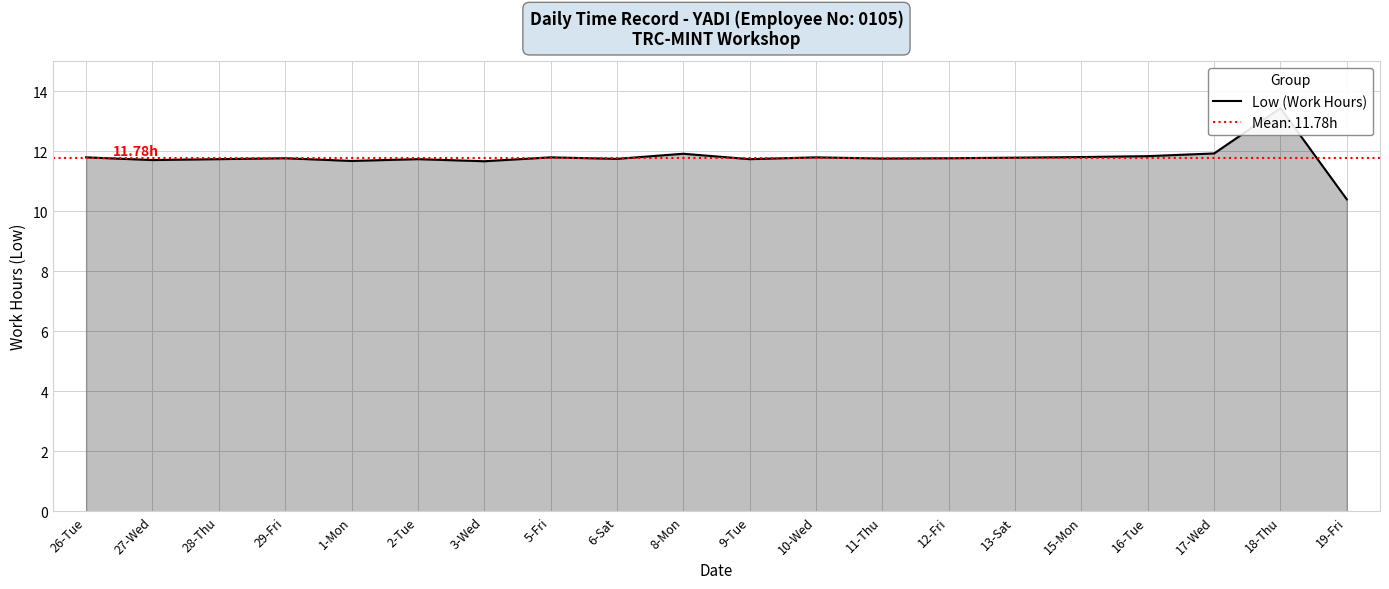

How many data points are less than 11?

1